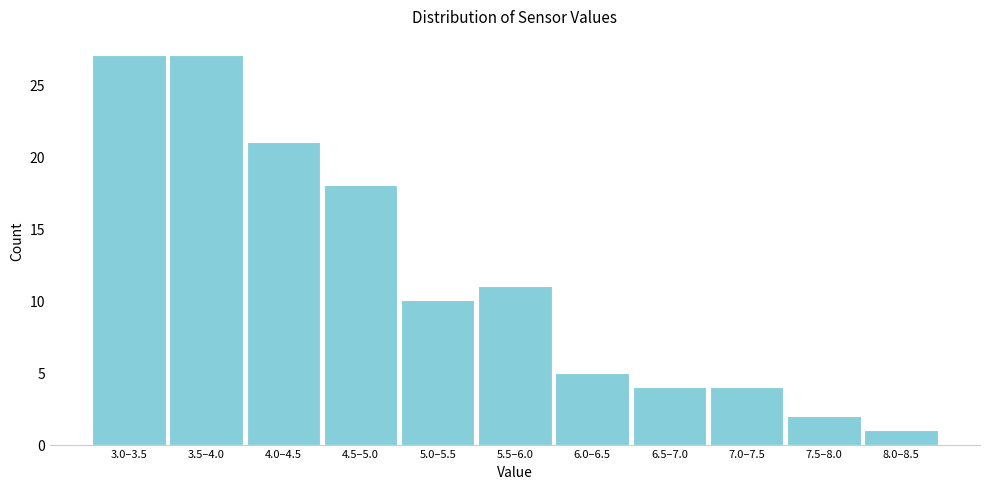

Reading left to right, extract all data points from this chart.

27	27	21	18	10	11	5	4	4	2	1